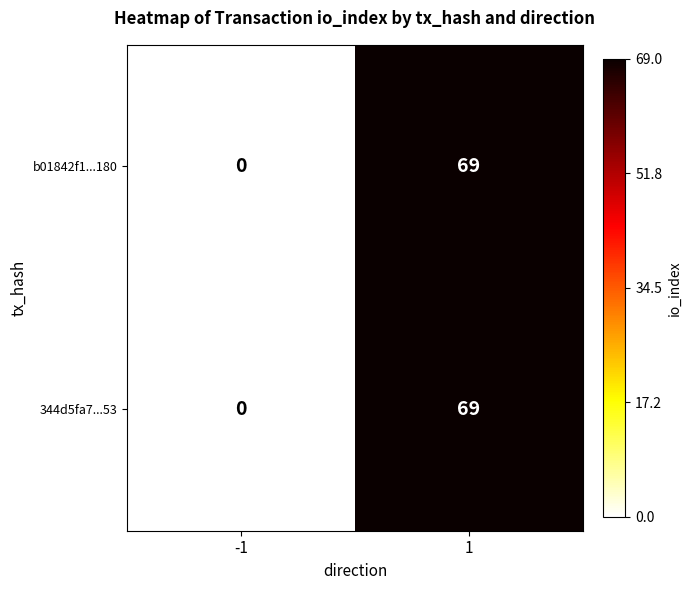

What is the total value across all series at 1?

138